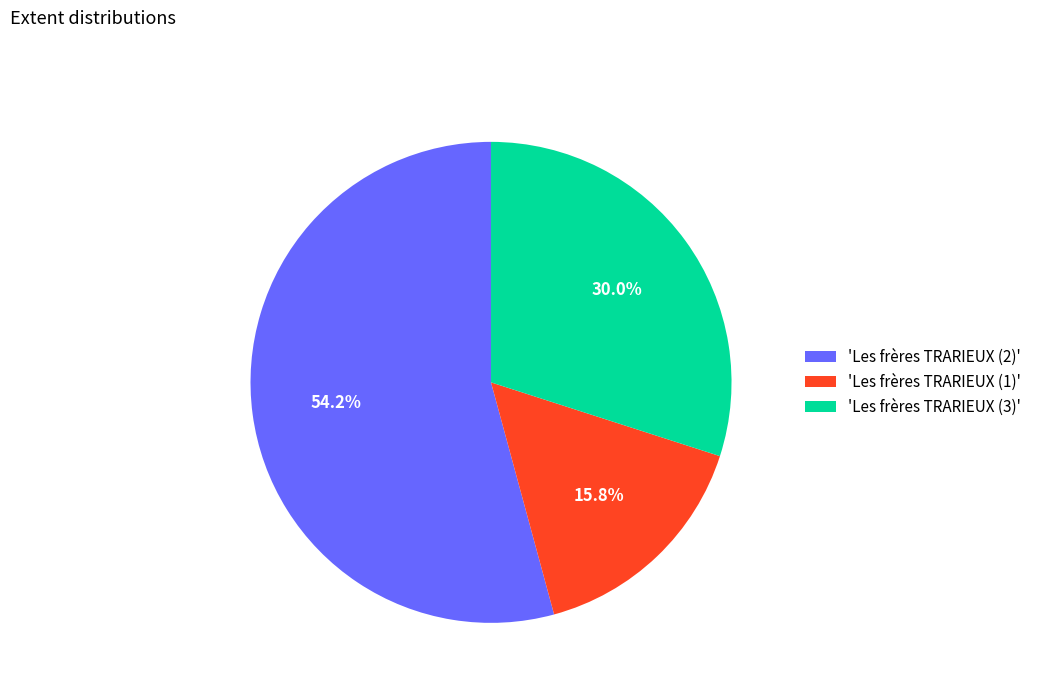

Count the number of slices in the pie.

3